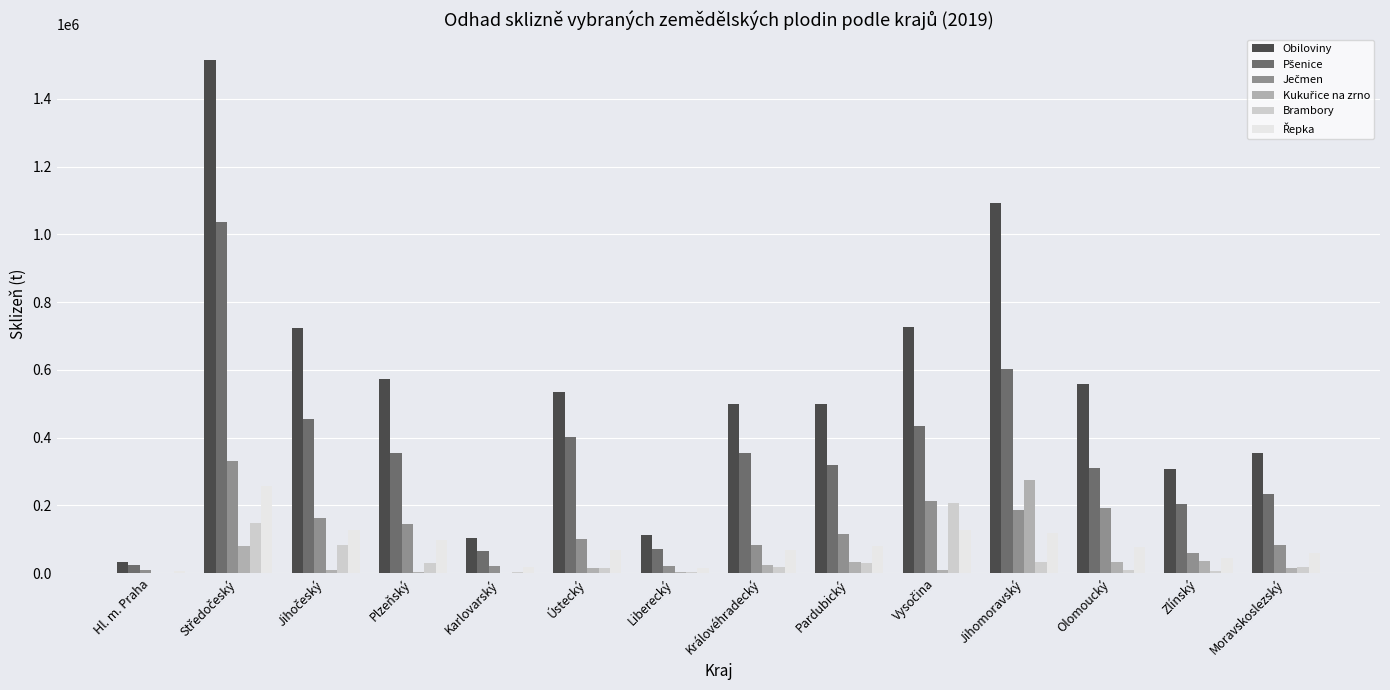

What is the sum of all Obiloviny values?

7637565.8